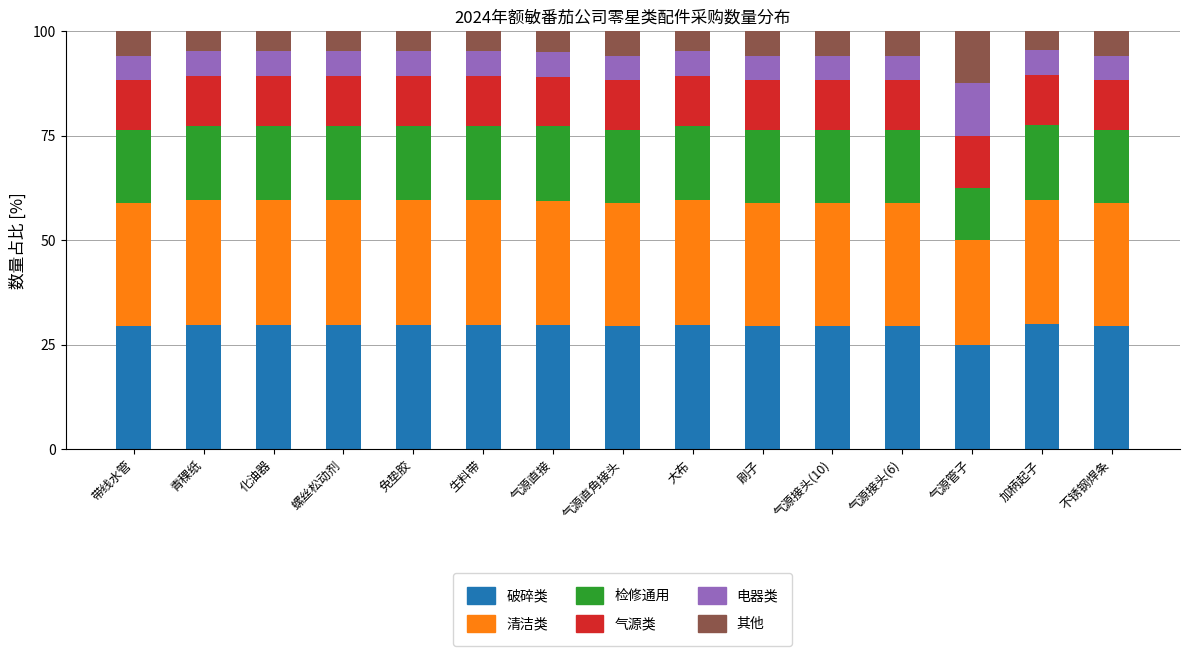

What is the total value across all series at 气源接头(6)?

100.0